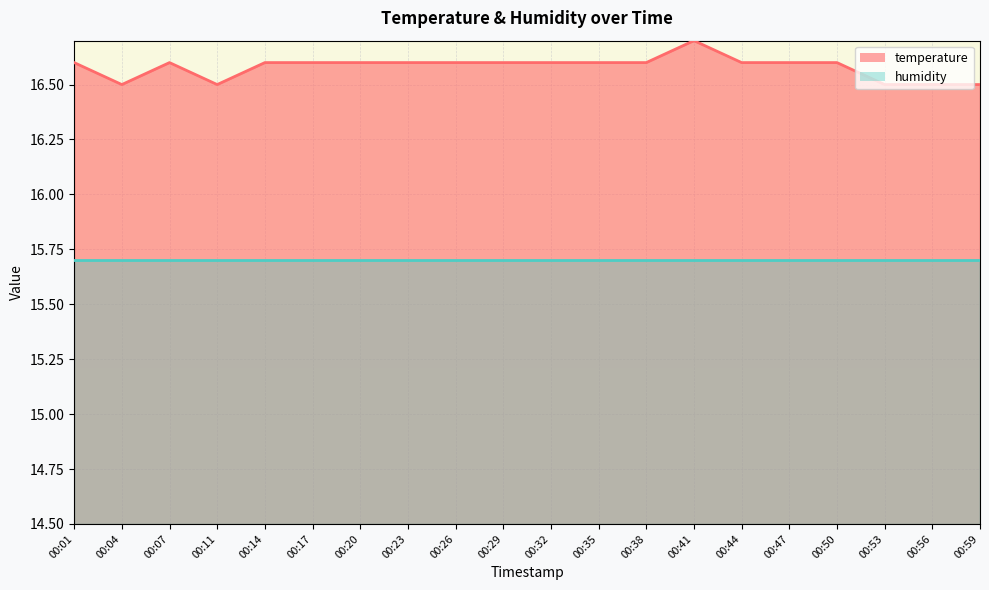

What is the change in value from 00:35 to 00:53?

-0.1